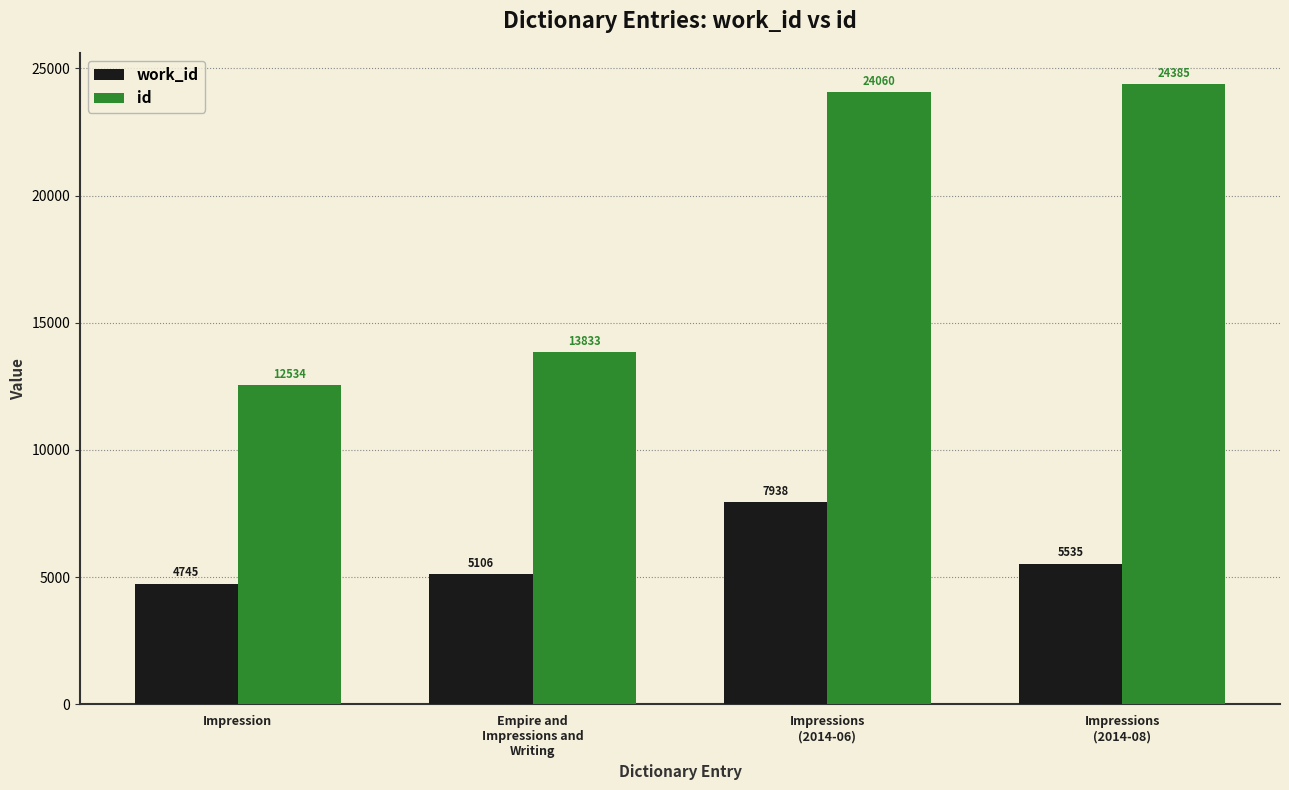

Rank the series by their average value, from lowest to highest.

work_id, id